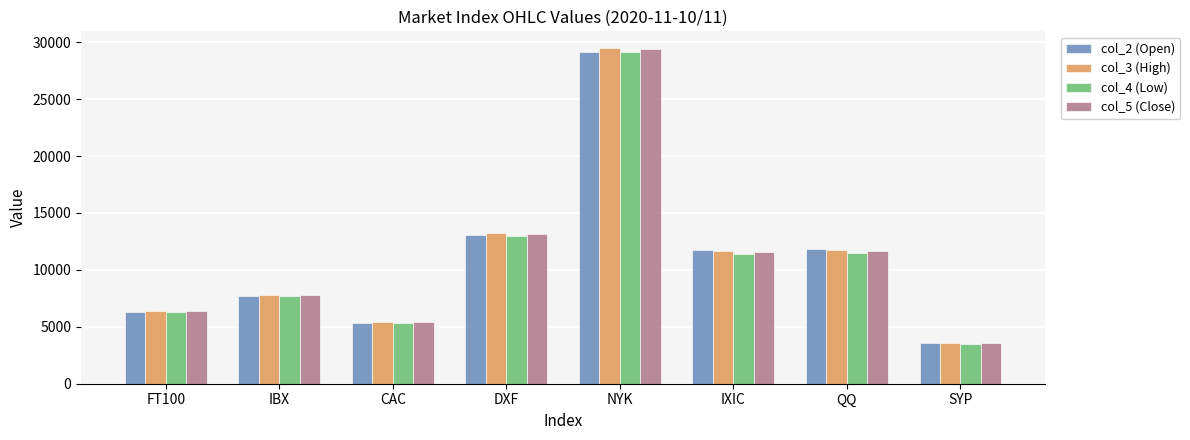

What is the difference between the second highest and minimum values in the col_5 (Close) series?

9617.6